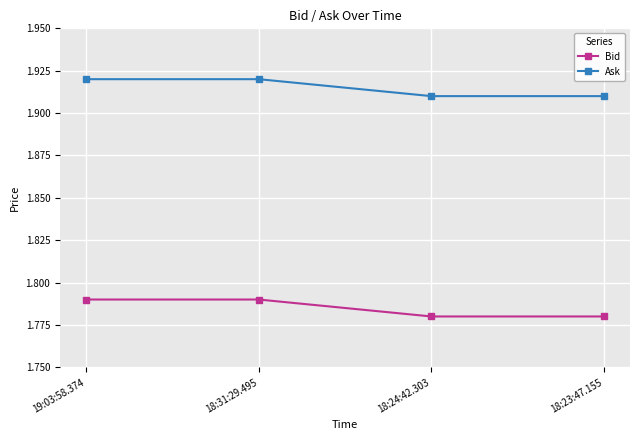

How many categories are shown in the chart?

4